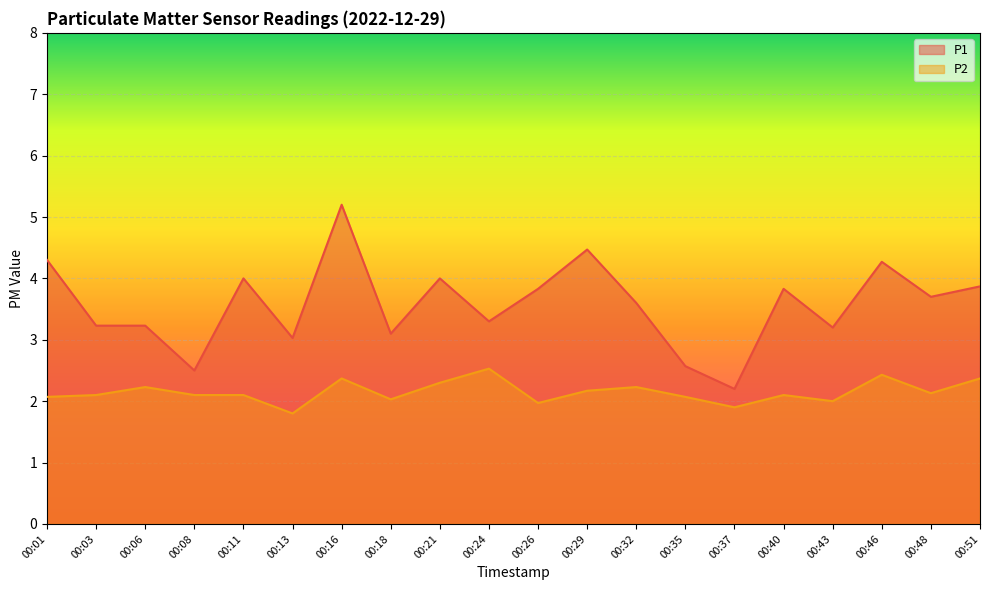

Between 00:29 and 00:35, which is larger?

00:29